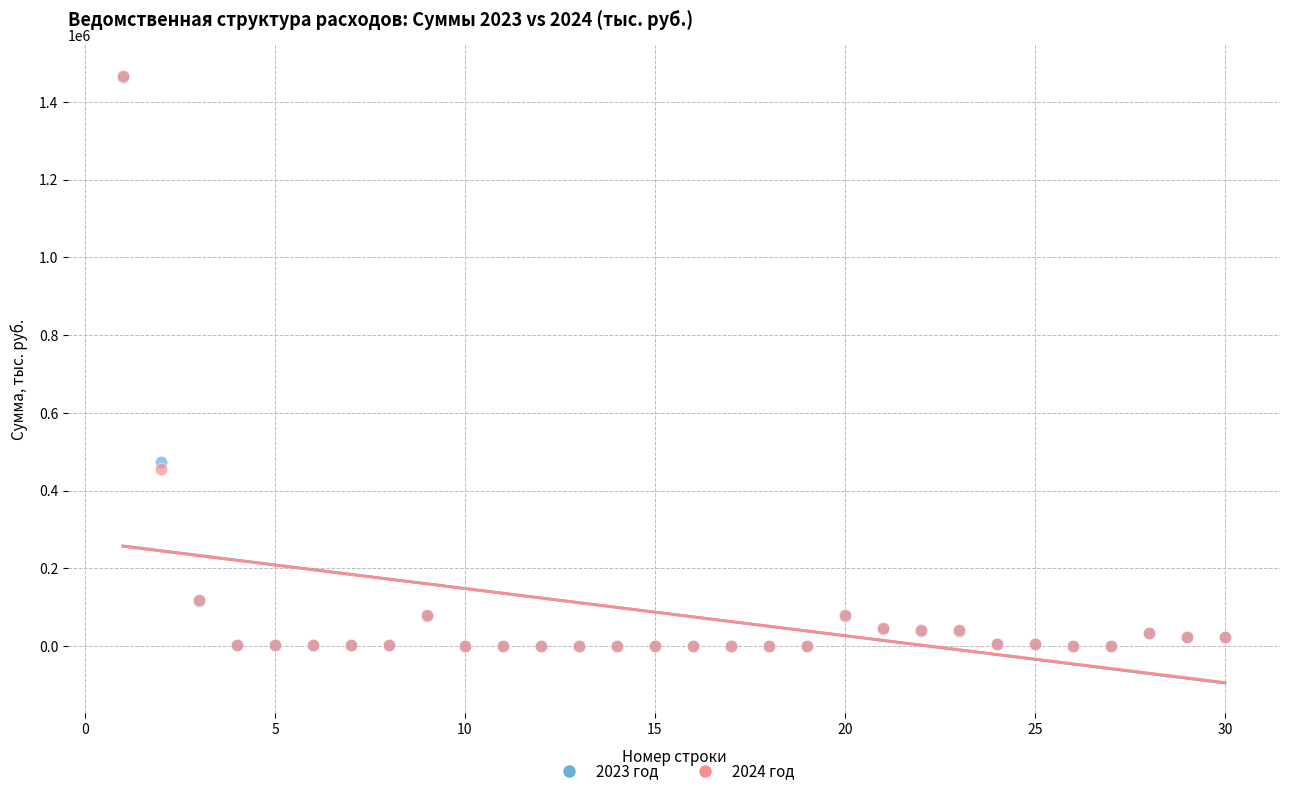

Across all series, what Y value is closest to 733800?

473189.0